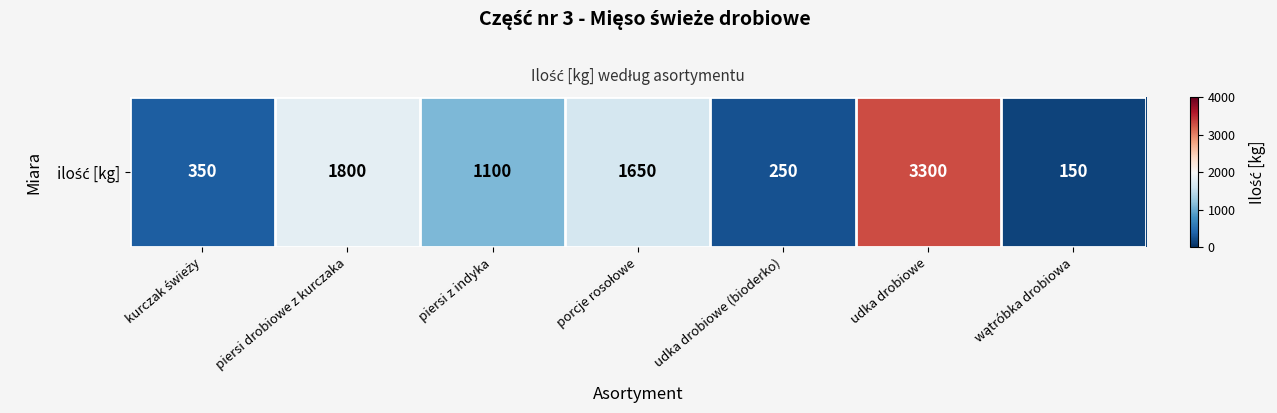

Count the number of values greater than 1100.

3